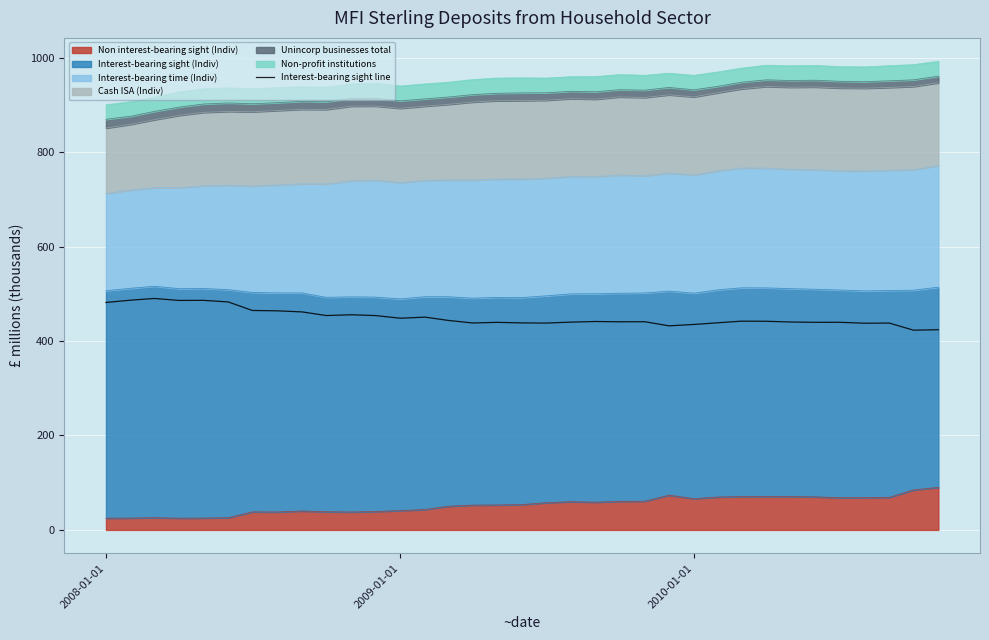

How many lines are shown in the chart?

1